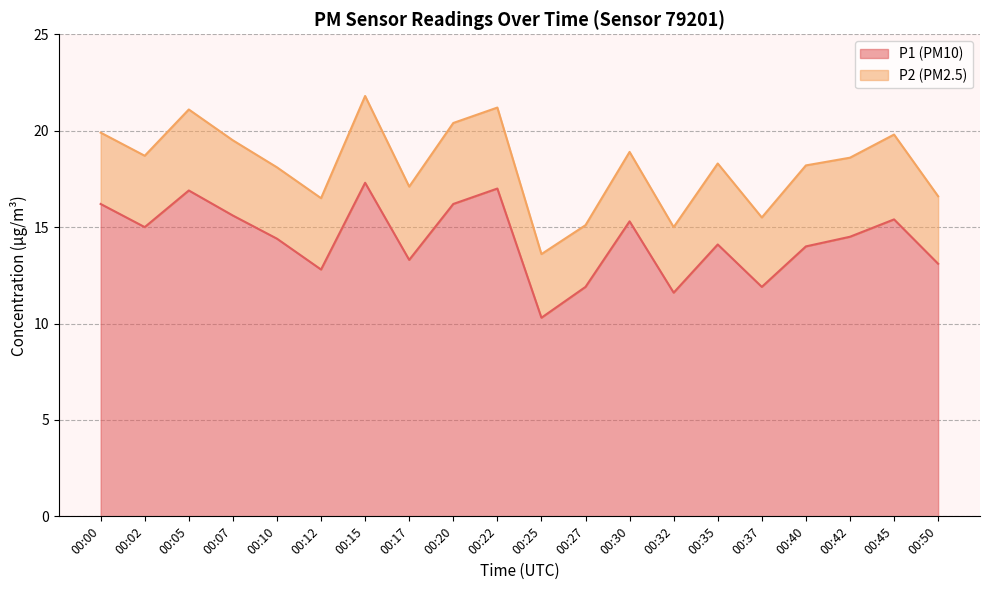

What is the approximate value at 00:00?

16.2